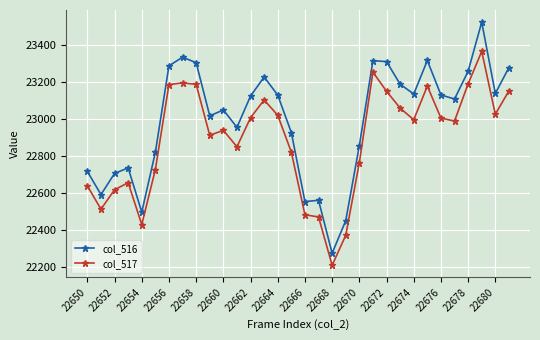

Which series has the largest range (max minus min)?

col_516